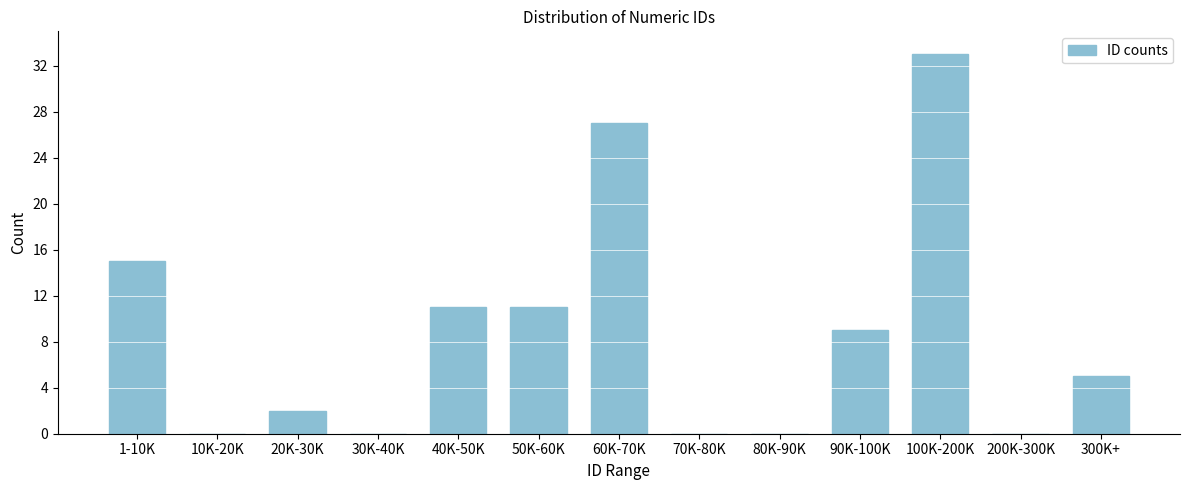

Reading right to left, what are all the values shown in this chart?

300K+=5	200K-300K=0	100K-200K=33	90K-100K=9	80K-90K=0	70K-80K=0	60K-70K=27	50K-60K=11	40K-50K=11	30K-40K=0	20K-30K=2	10K-20K=0	1-10K=15